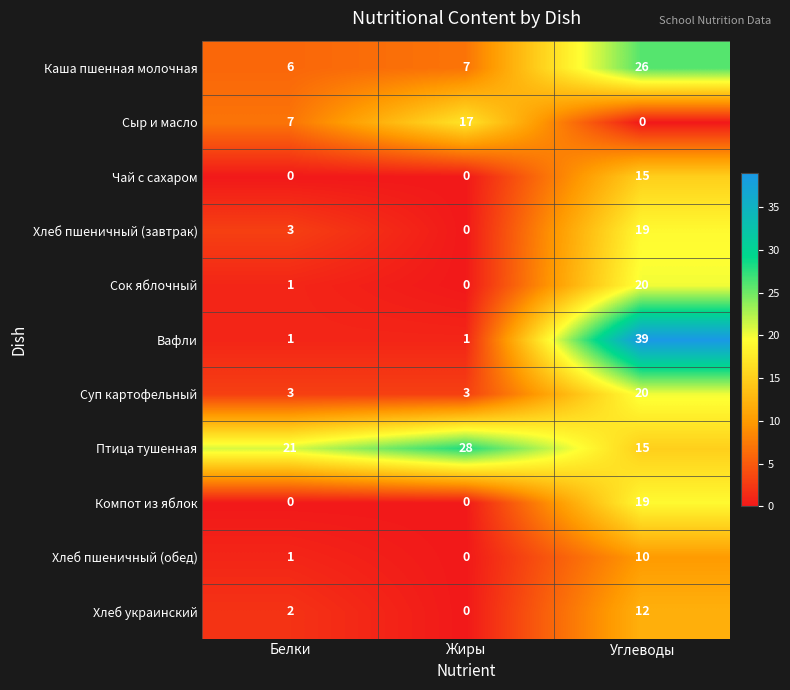

Read the Сок яблочный value at Углеводы.

20